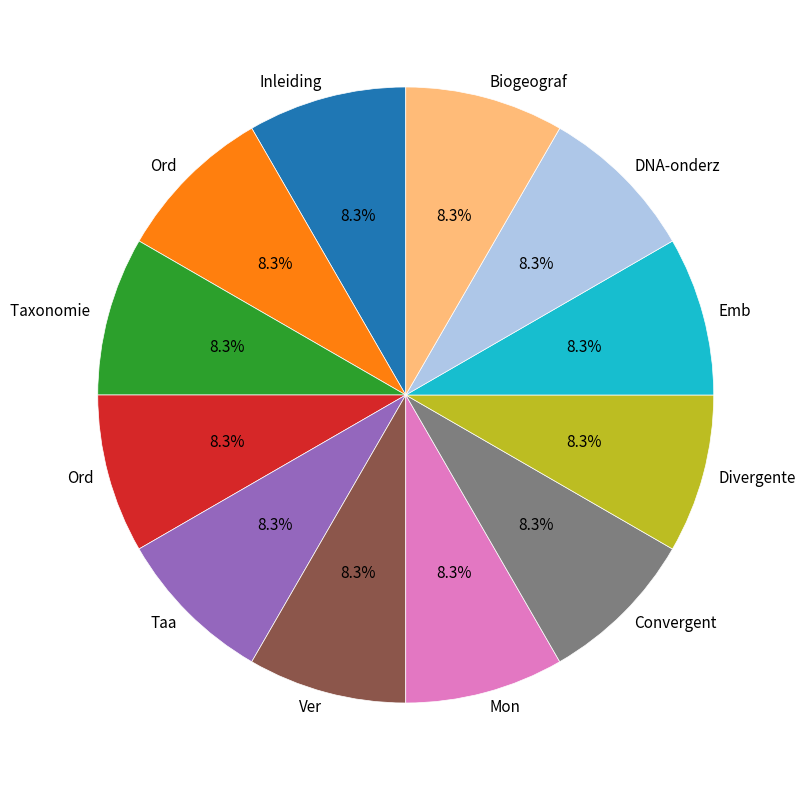

Is there a majority slice in this chart?

No